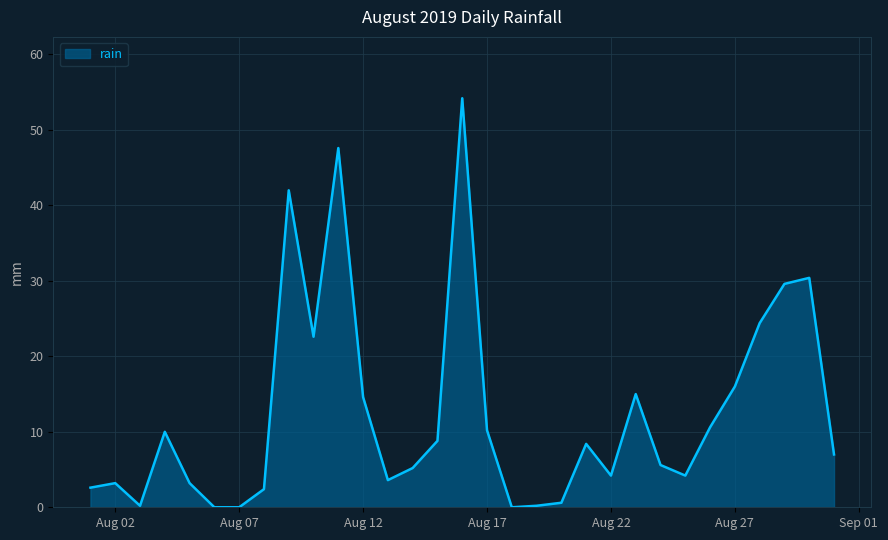

Count the number of data series in this chart.

1